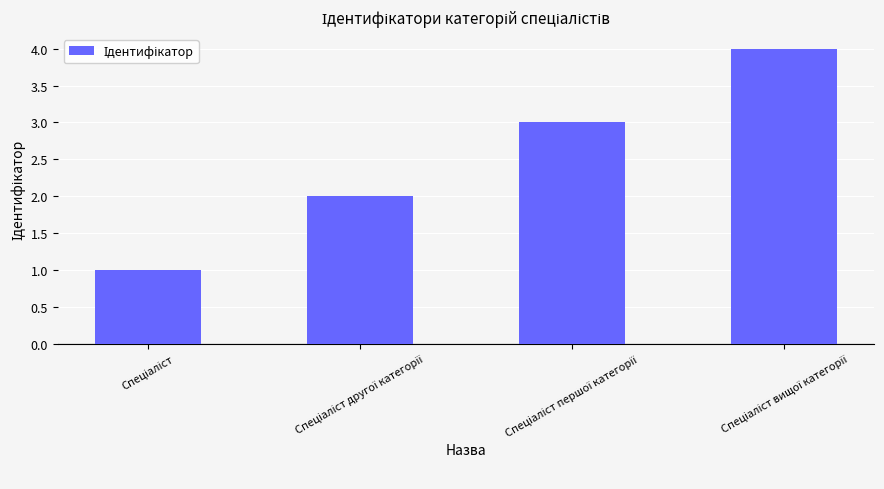

What is the sum of all values?

10